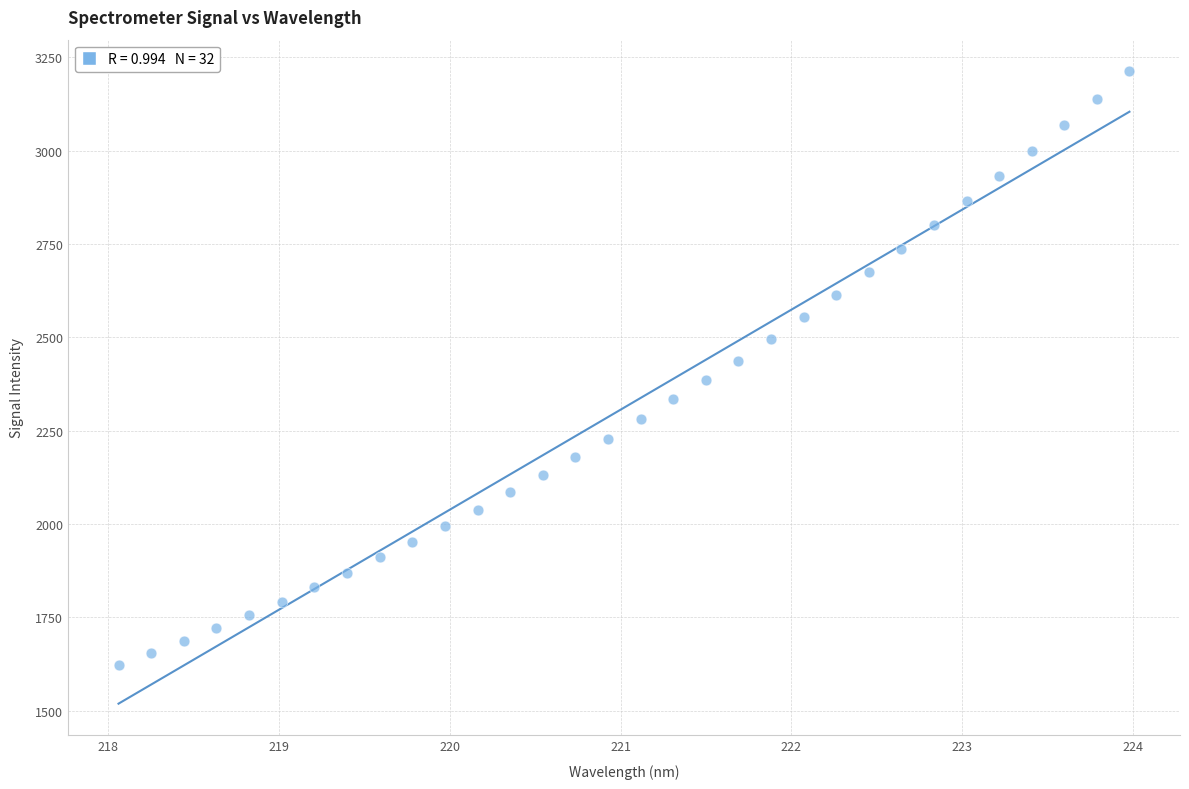

What is the range of Y values (max minus min)?

1591.0